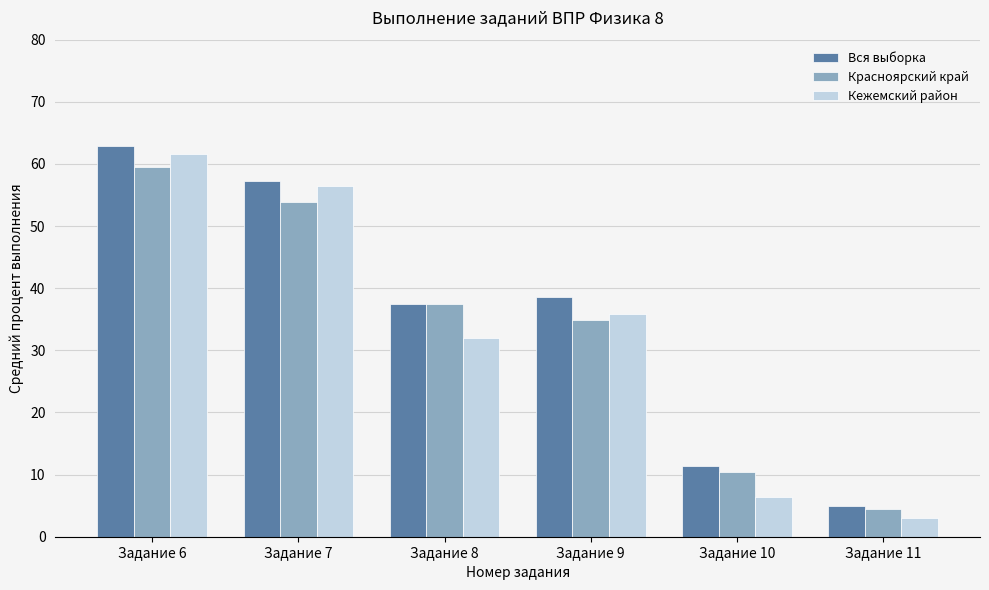

Does the chart contain any negative values?

No